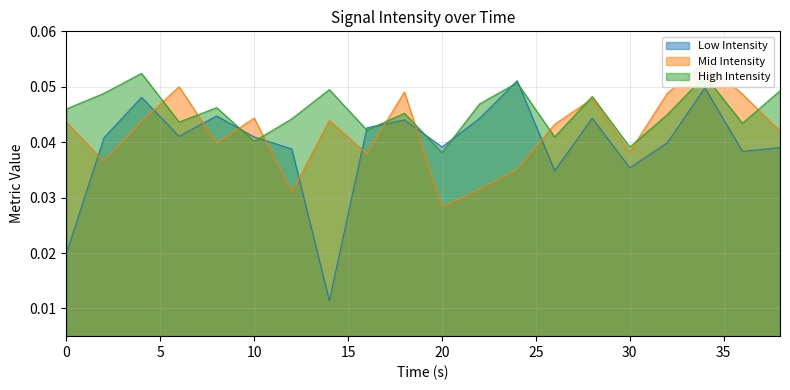

Does the chart have visible grid lines?

Yes